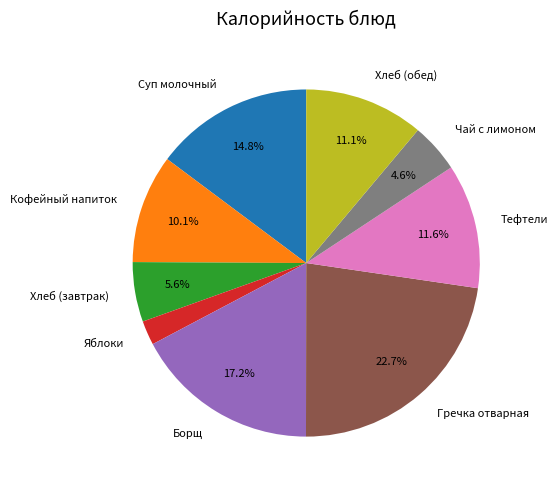

Does any single category account for the majority?

No